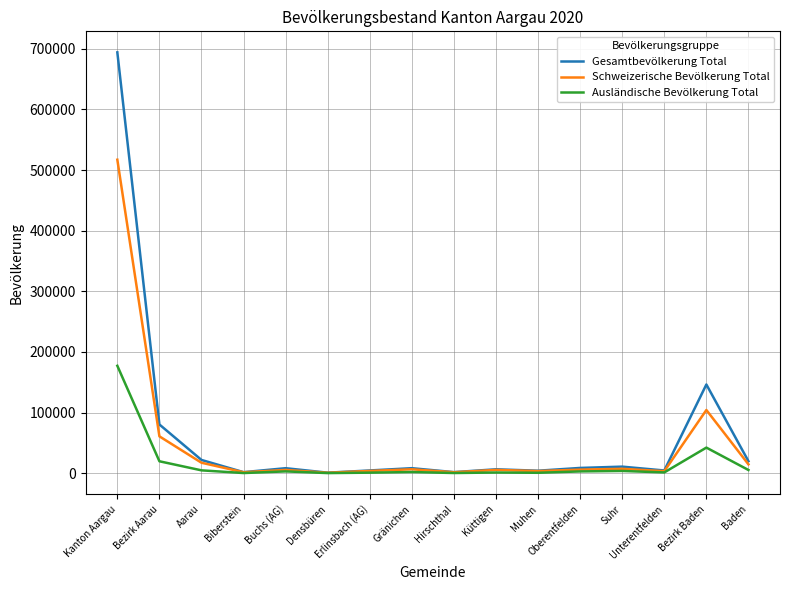

List the series in order of their peak value, highest first.

Gesamtbevölkerung Total, Schweizerische Bevölkerung Total, Ausländische Bevölkerung Total